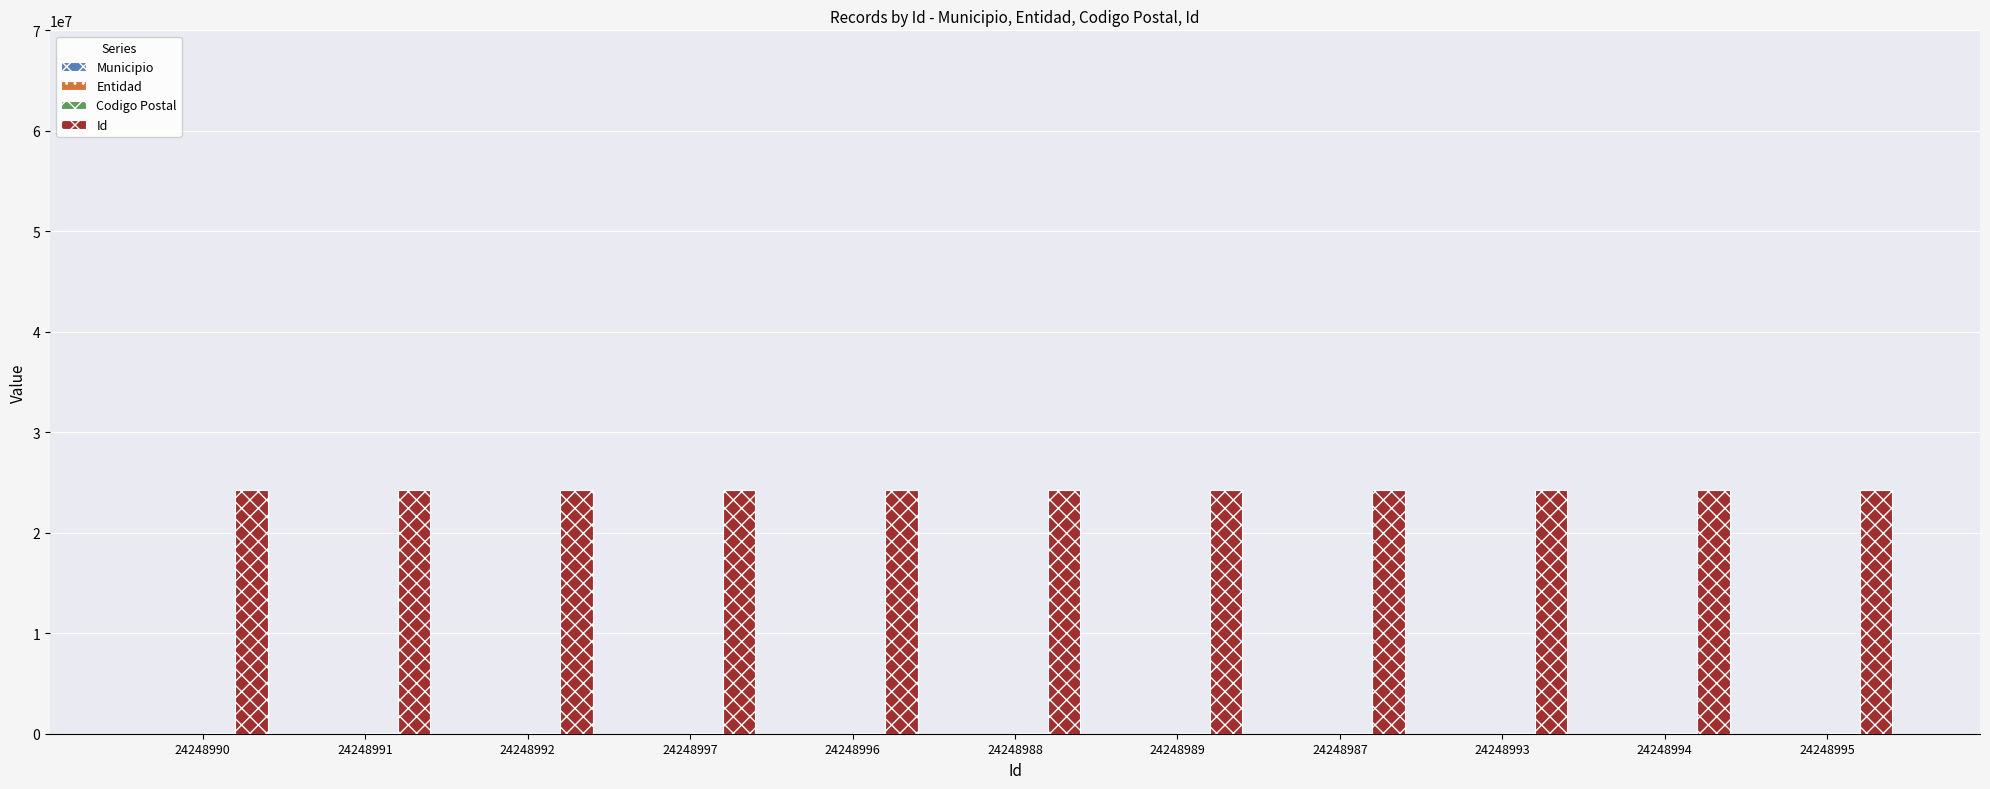

Does the chart contain stacked bars?

No